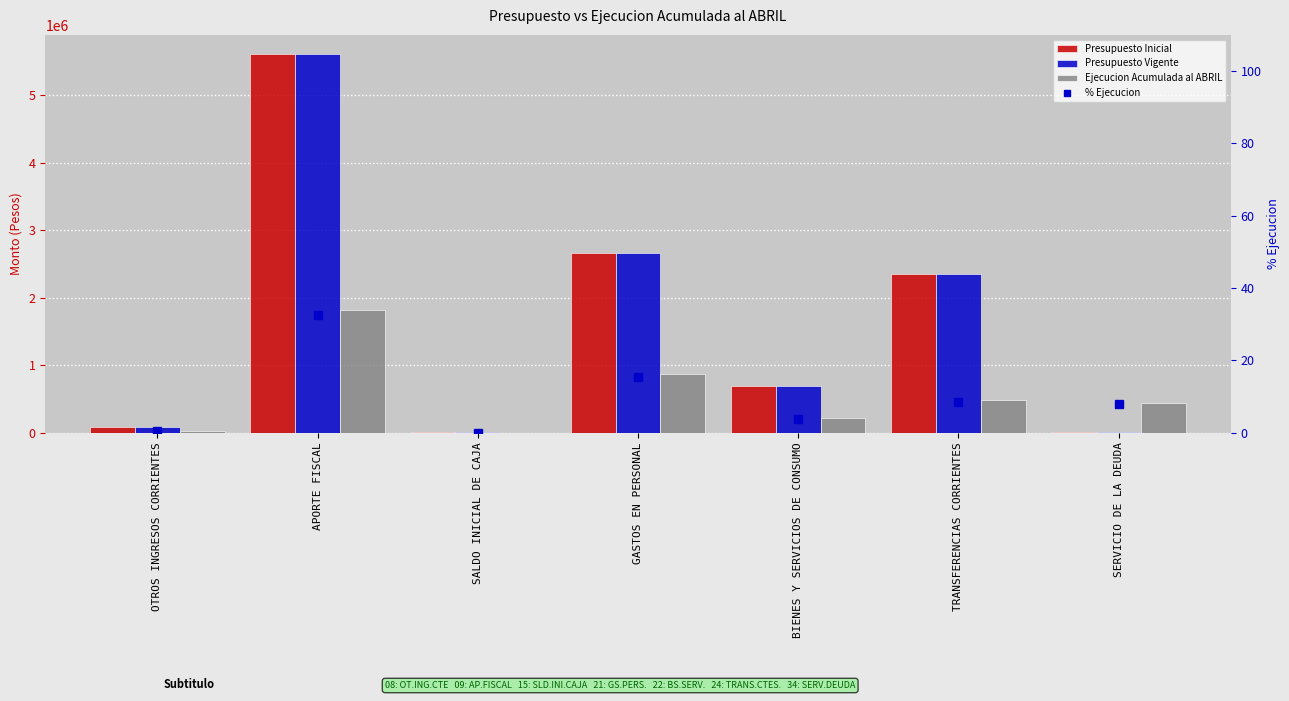

Where is Presupuesto Inicial nearest to the value 2807894?

GASTOS EN PERSONAL